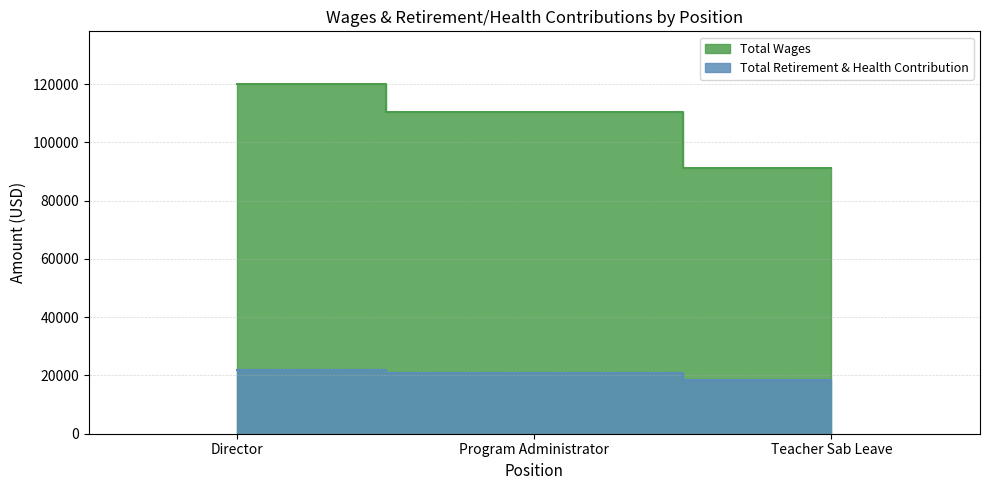

Reading left to right, what are all the values shown in this chart?

Total Wages: 120097	110434	91236
Total Retirement & Health Contribution: 21774	20828	18463